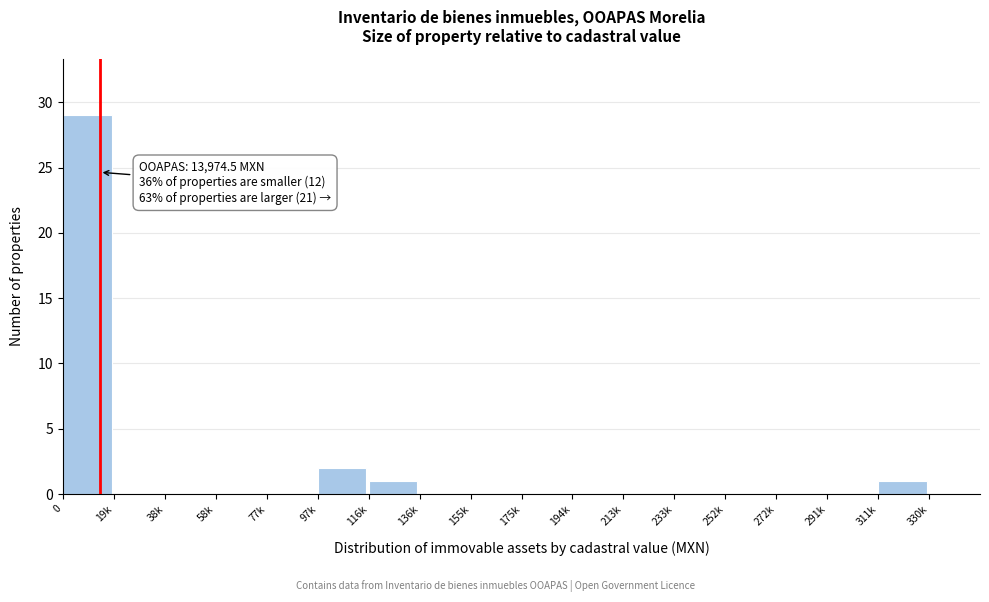

Reading left to right, list all the values displayed in this chart.

0=29	19k=0	38k=0	58k=0	77k=0	97k=2	116k=1	136k=0	155k=0	175k=0	194k=0	213k=0	233k=0	252k=0	272k=0	291k=0	311k=1	330k=0